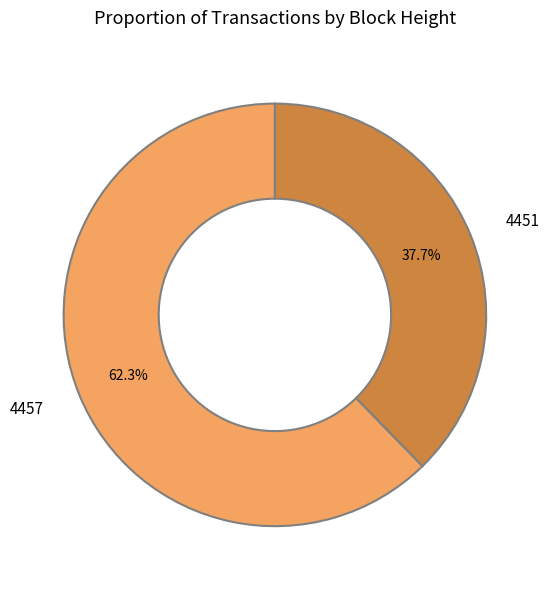

What portion of the pie excludes 4457?

37.7%